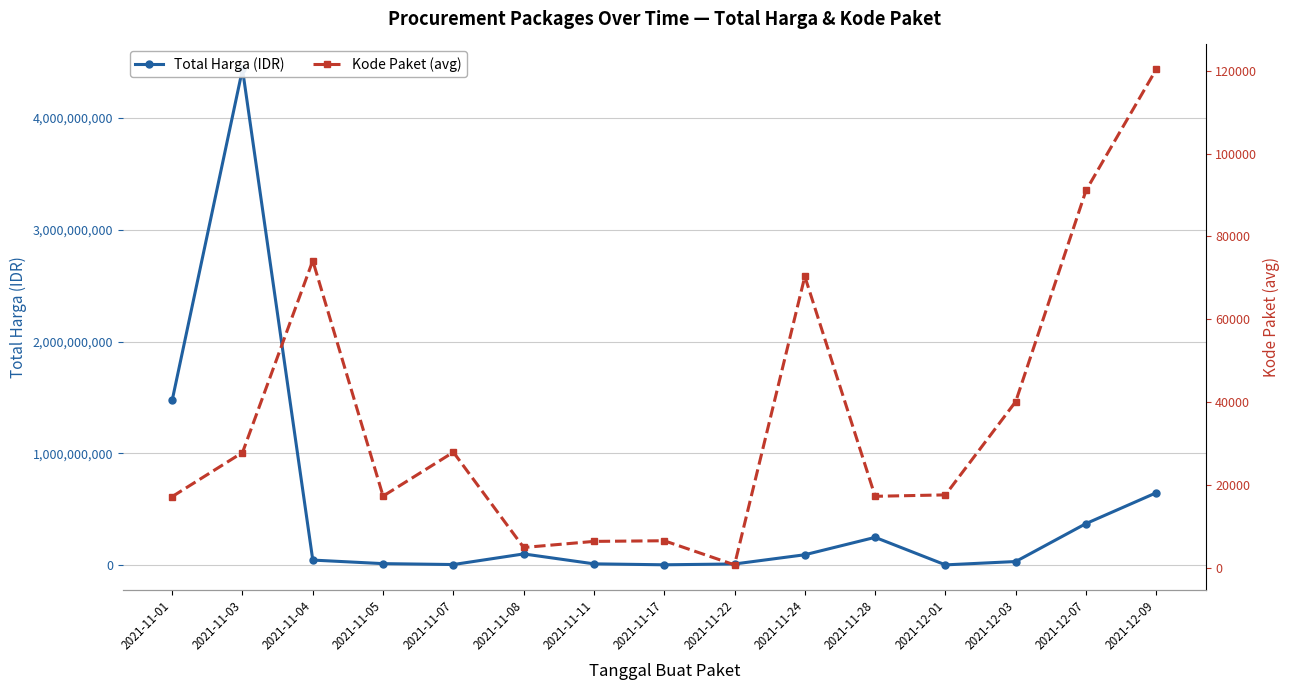

At which label does Total Harga (IDR) first exceed 47255000?

2021-11-01